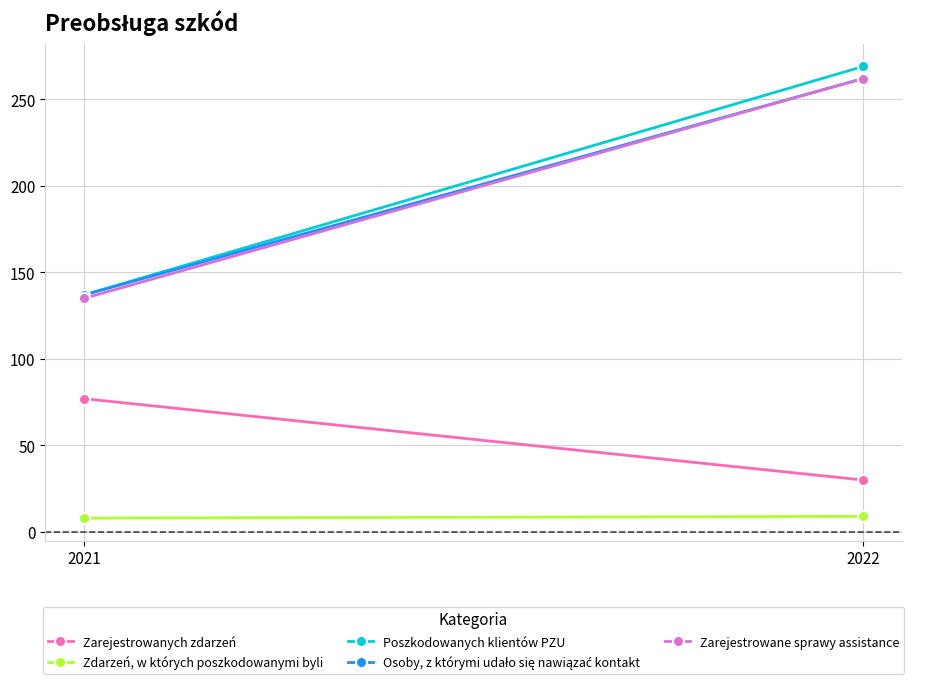

Rank the series at 2022 from lowest to highest value.

Zdarzeń, w których poszkodowanymi byli, Zarejestrowanych zdarzeń, Osoby, z którymi udało się nawiązać kontakt, Zarejestrowane sprawy assistance, Poszkodowanych klientów PZU